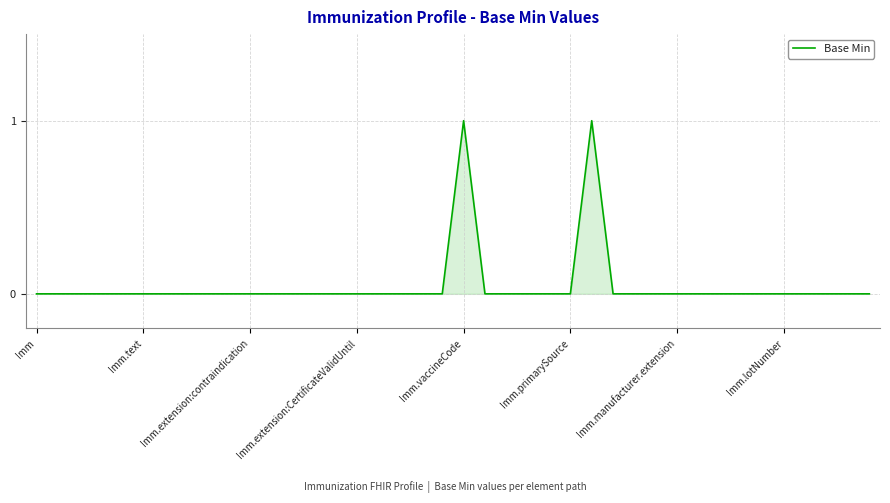

What is the value of the 27th point from the left?

1